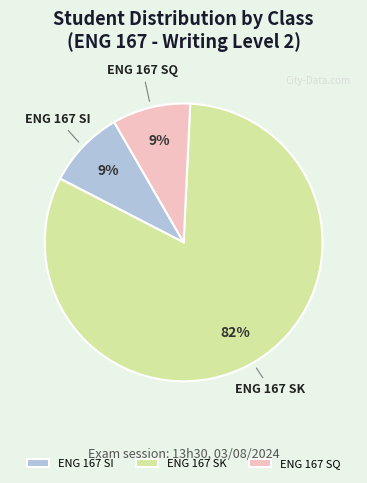

The ENG 167 SI slice represents 21% of the pie. True or false?

False